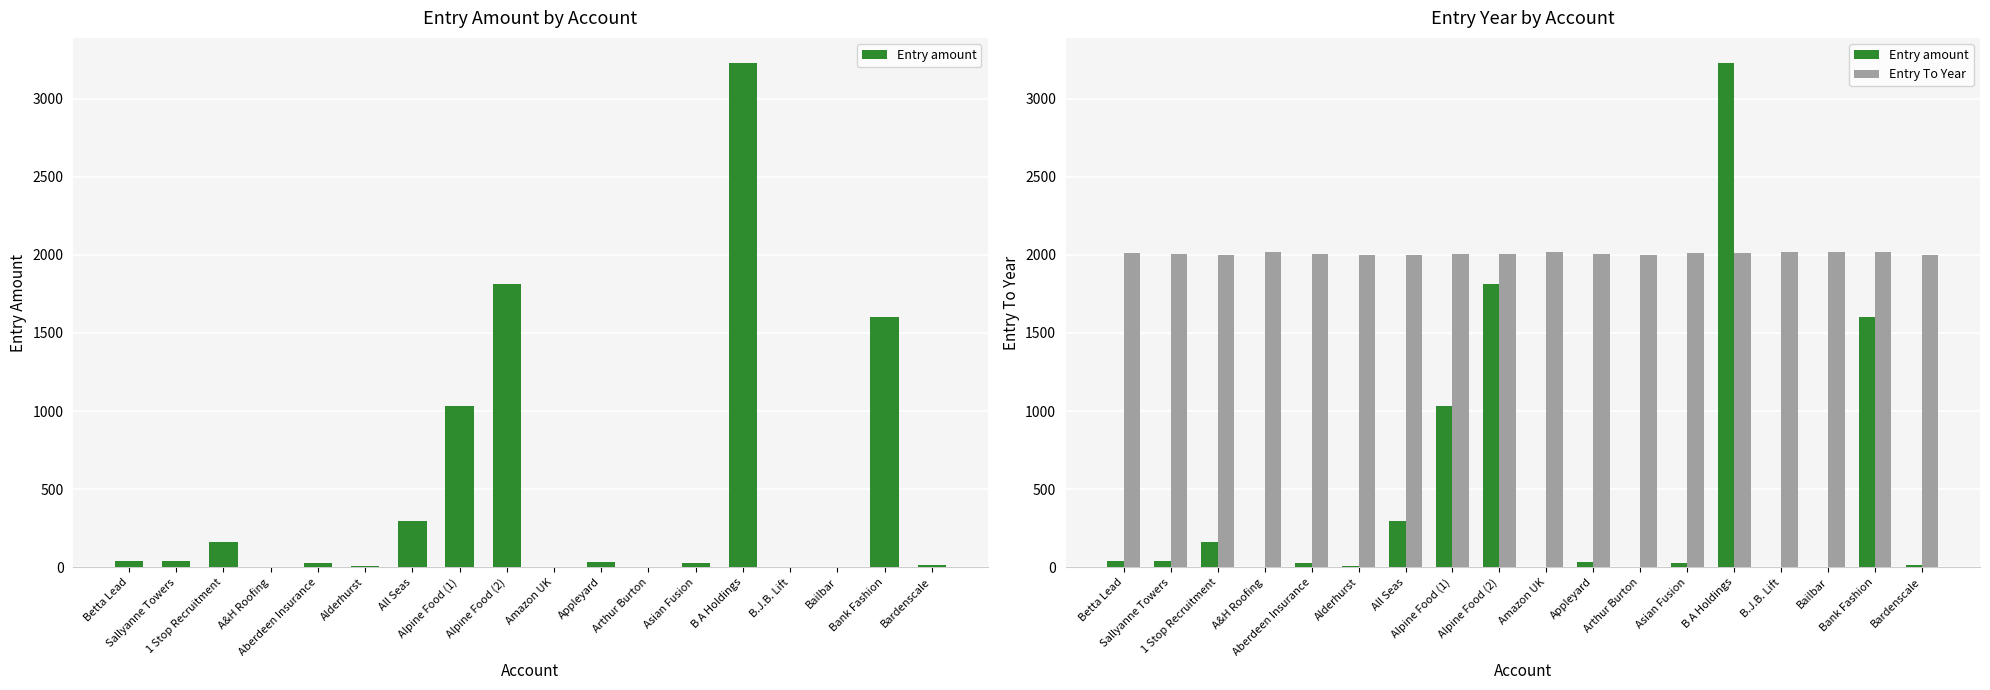

What is the label of the 18th bar from the left?

Bardenscale